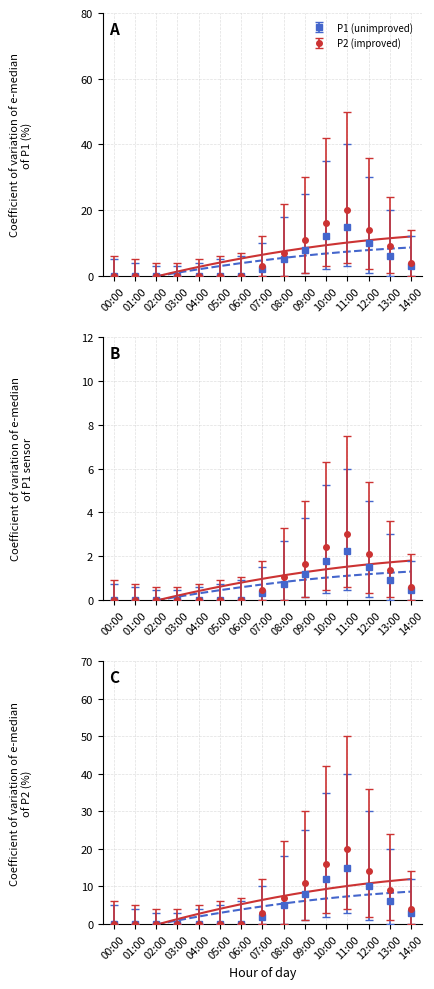

Reading right to left, what are all the values shown in this chart?

P1: 14:00=3	13:00=6	12:00=10	11:00=15	10:00=12	09:00=8	08:00=5	07:00=2	06:00=0	05:00=0	04:00=0	03:00=0	02:00=0	01:00=0	00:00=0
P2: 14:00=4	13:00=9	12:00=14	11:00=20	10:00=16	09:00=11	08:00=7	07:00=3	06:00=0	05:00=0	04:00=0	03:00=0	02:00=0	01:00=0	00:00=0